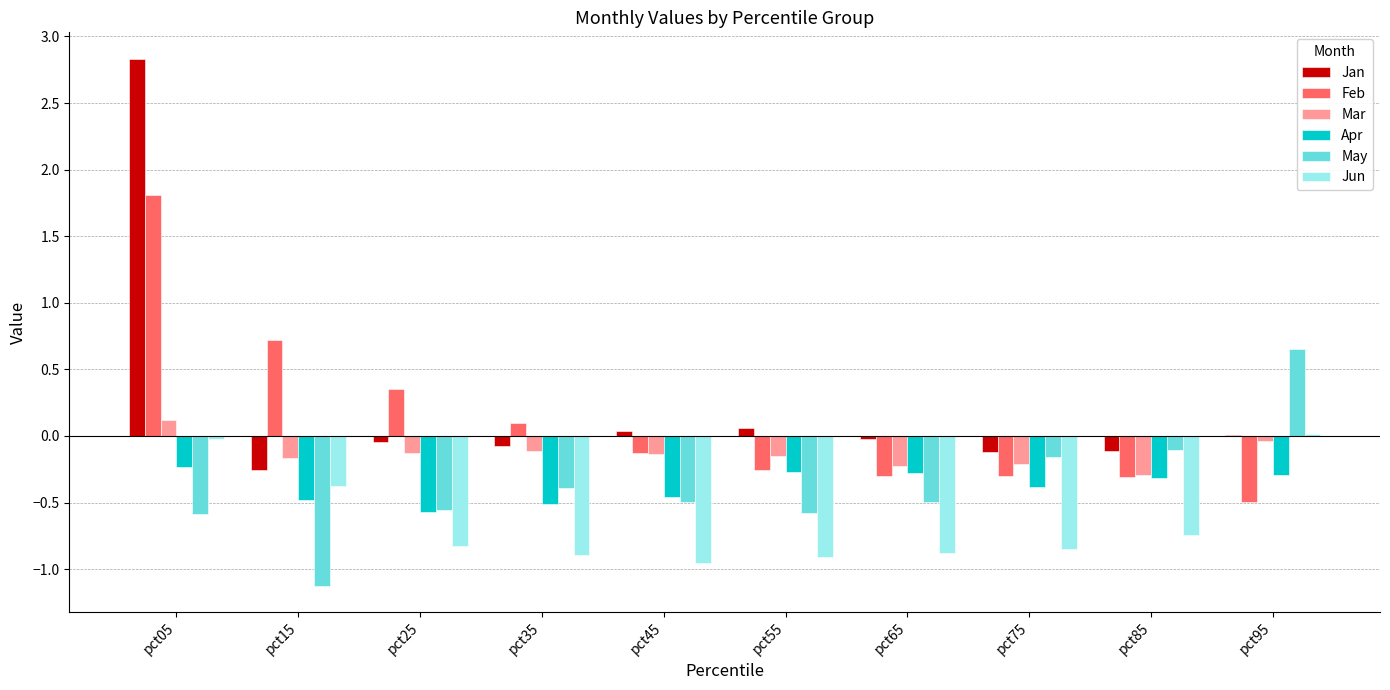

What is the spread (max minus min) of values at pct15?

1.8